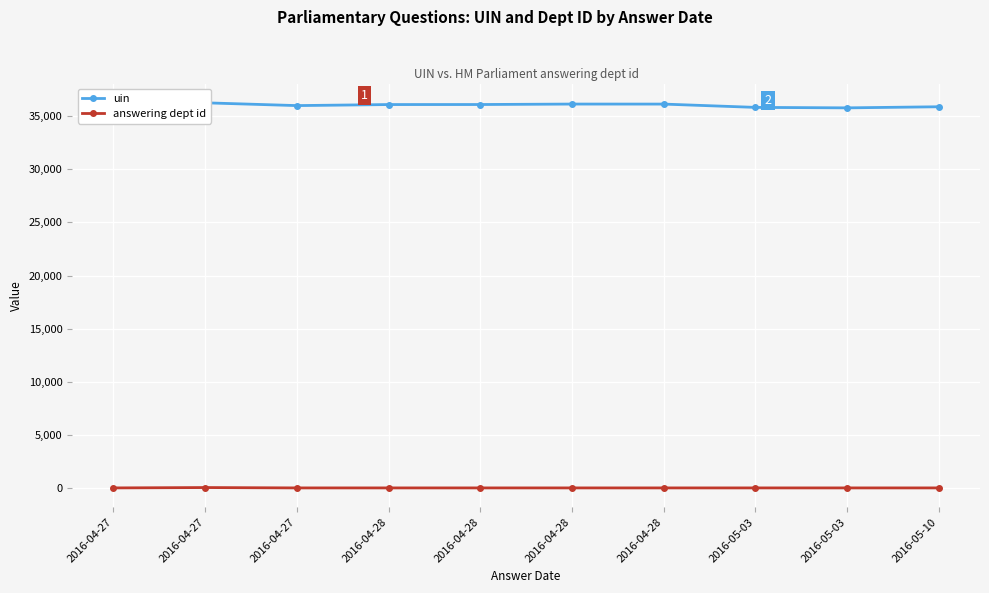

What is the label of the 8th point from the right?

2016-04-27